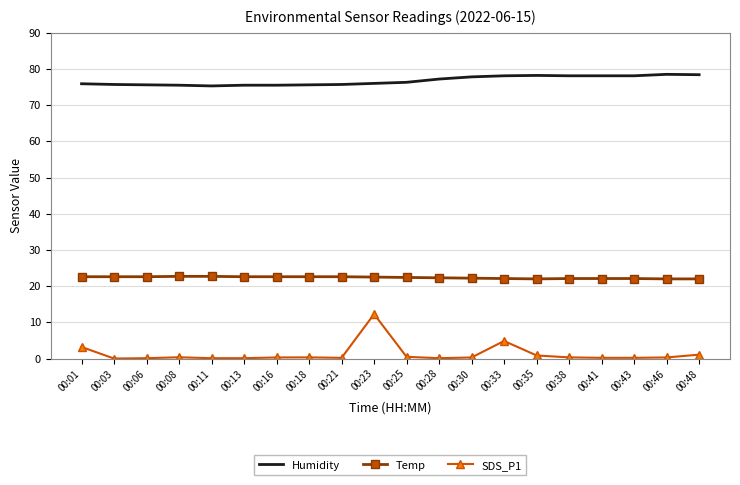

Is the value of SDS_P1 at 00:03 greater than the value of Humidity at 00:43?

No